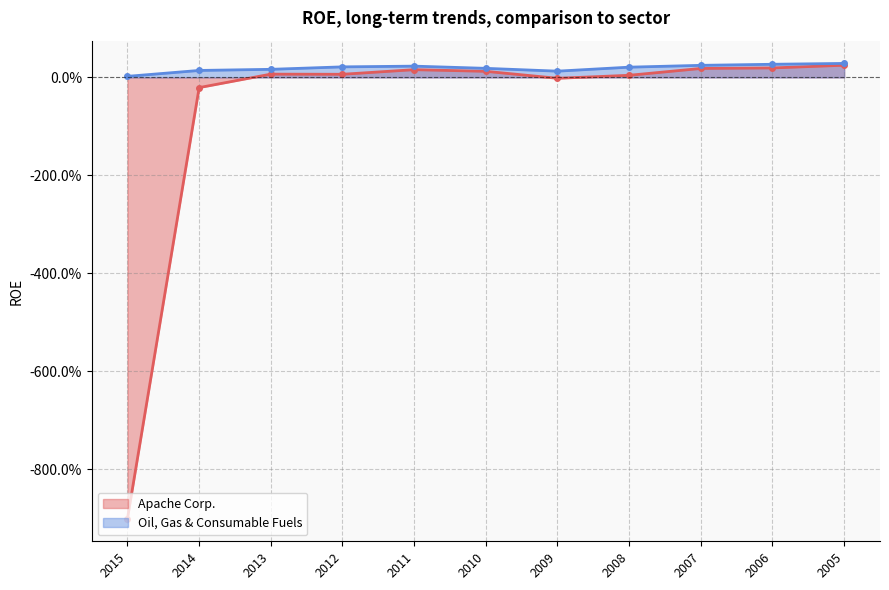

What are all the series names shown in the legend?

Apache Corp., Oil, Gas & Consumable Fuels